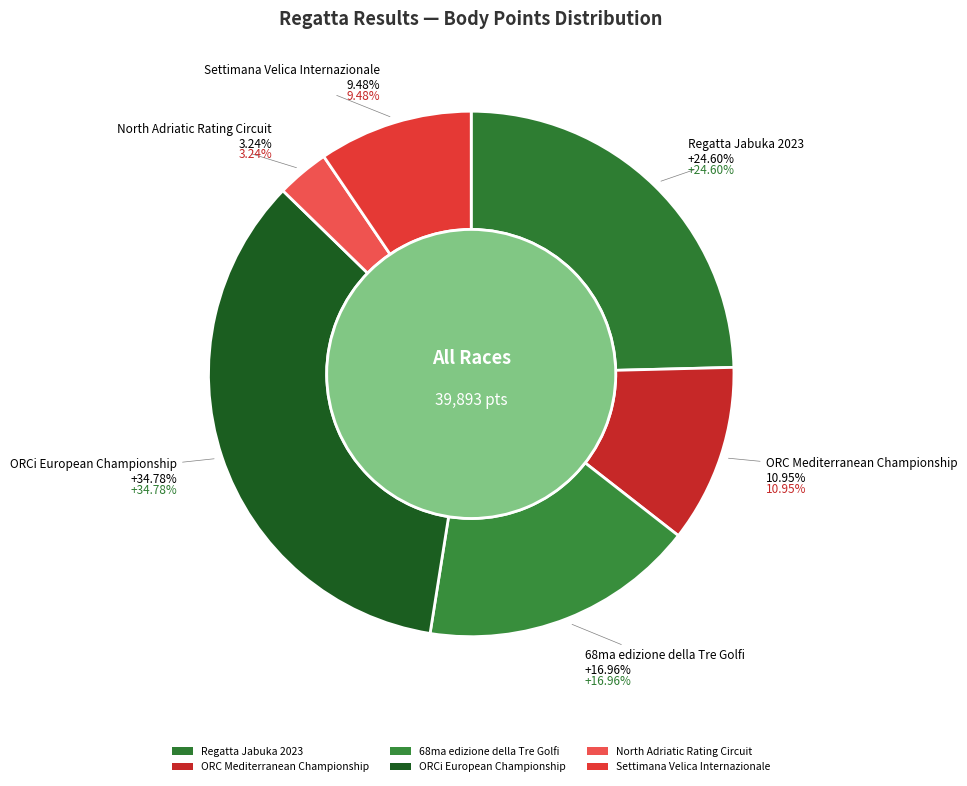

To the nearest percent, what portion does Settimana Velica Internazionale represent?

9%